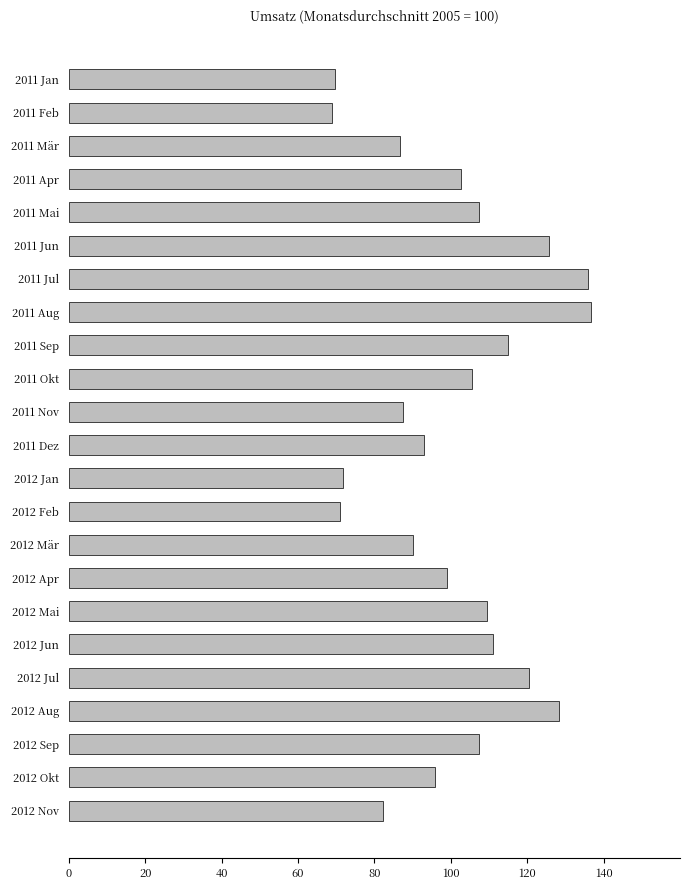

What is the sum of all values?

2320.9